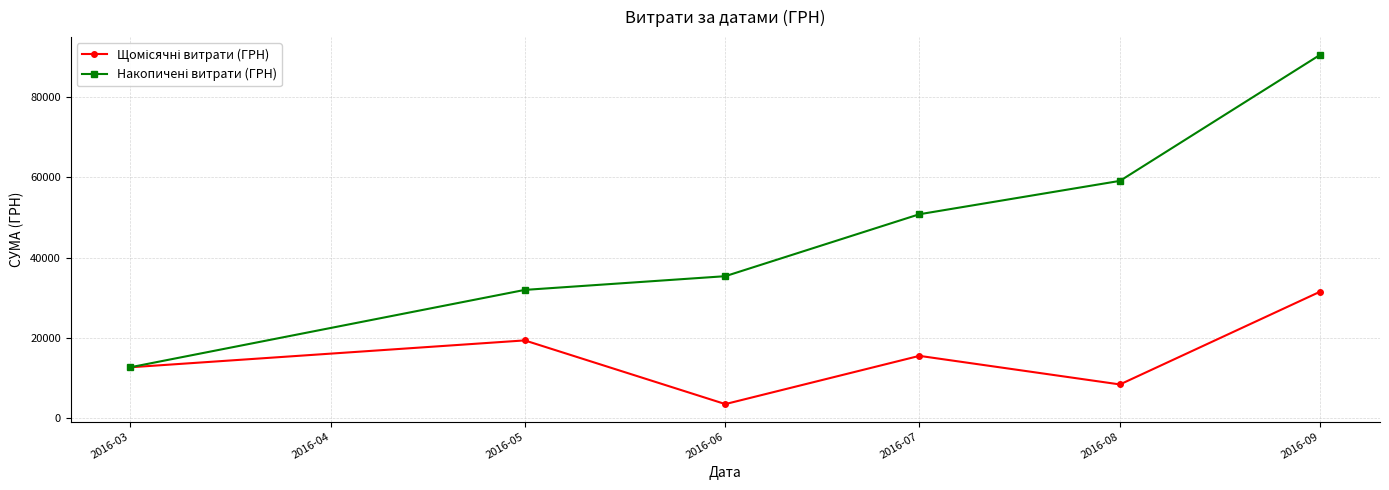

At how many categories does at least one series exceed 9878?

6